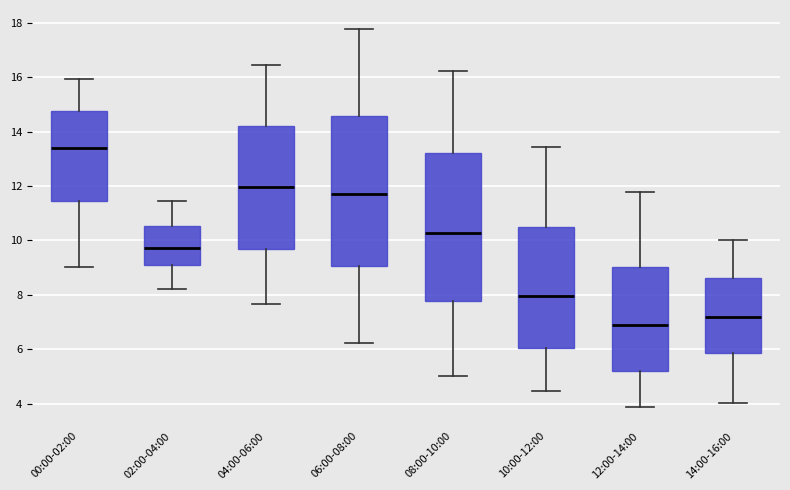

Which box's median line is the lowest?

12:00-14:00